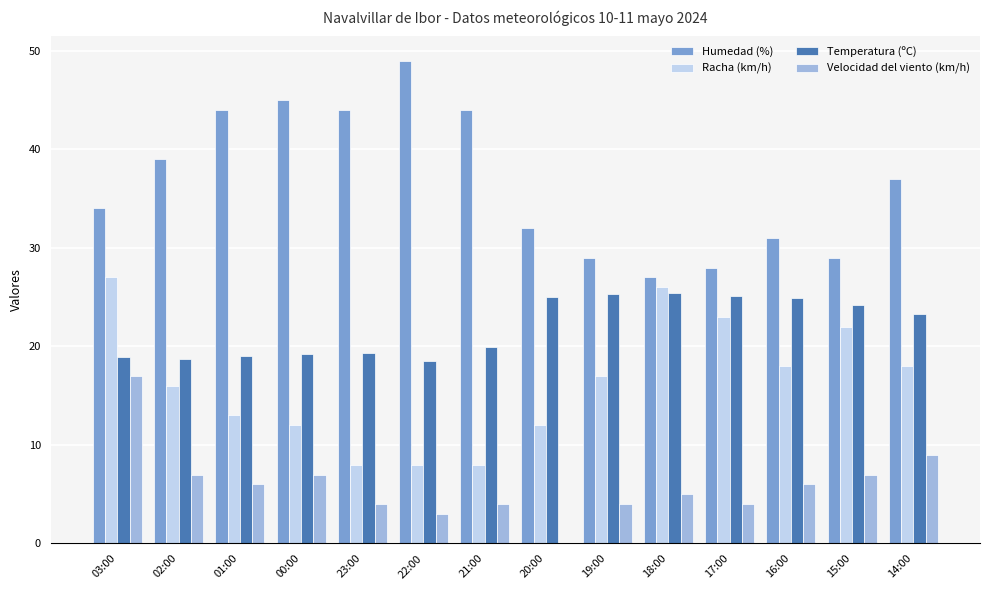

Which series has the largest total across all categories?

Humedad (%)